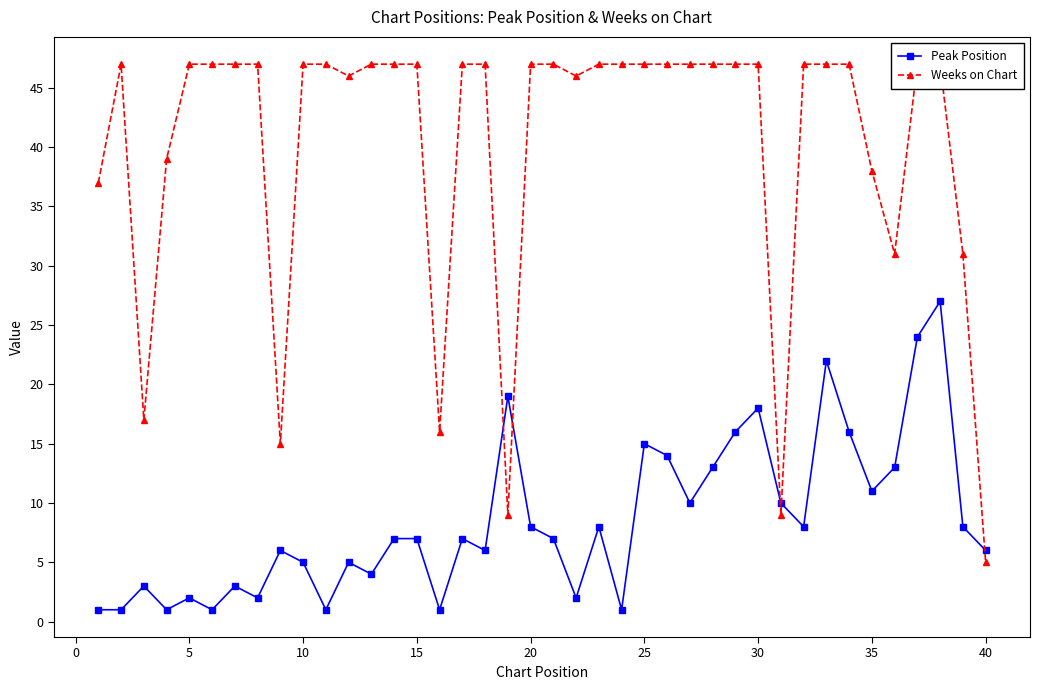

The Peak Position series shows 27 at 30. True or false?

False